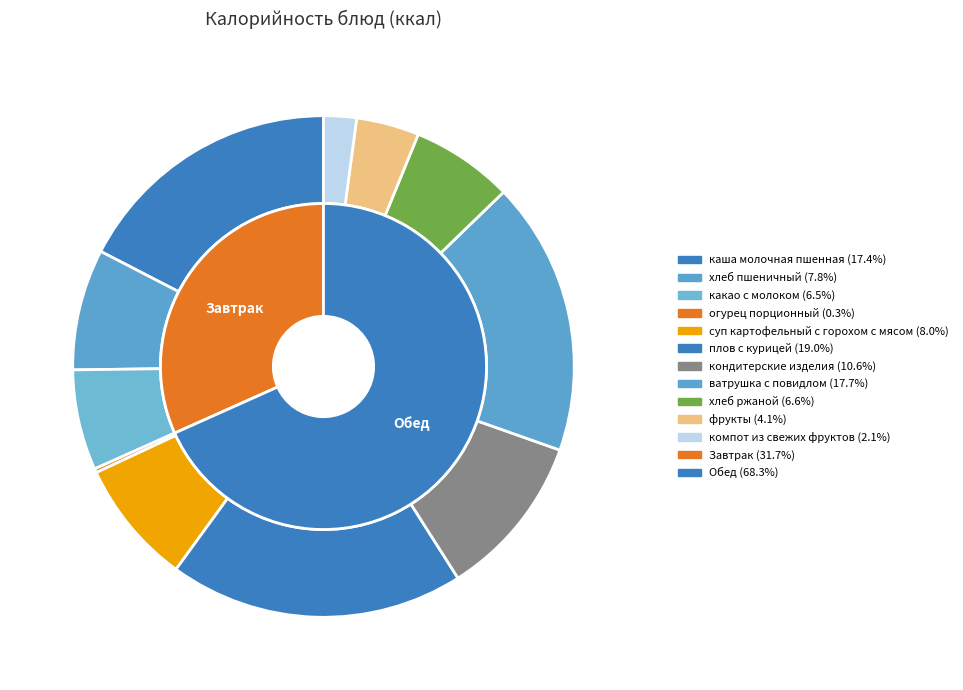

Is каша молочная пшенная the majority of the pie?

No